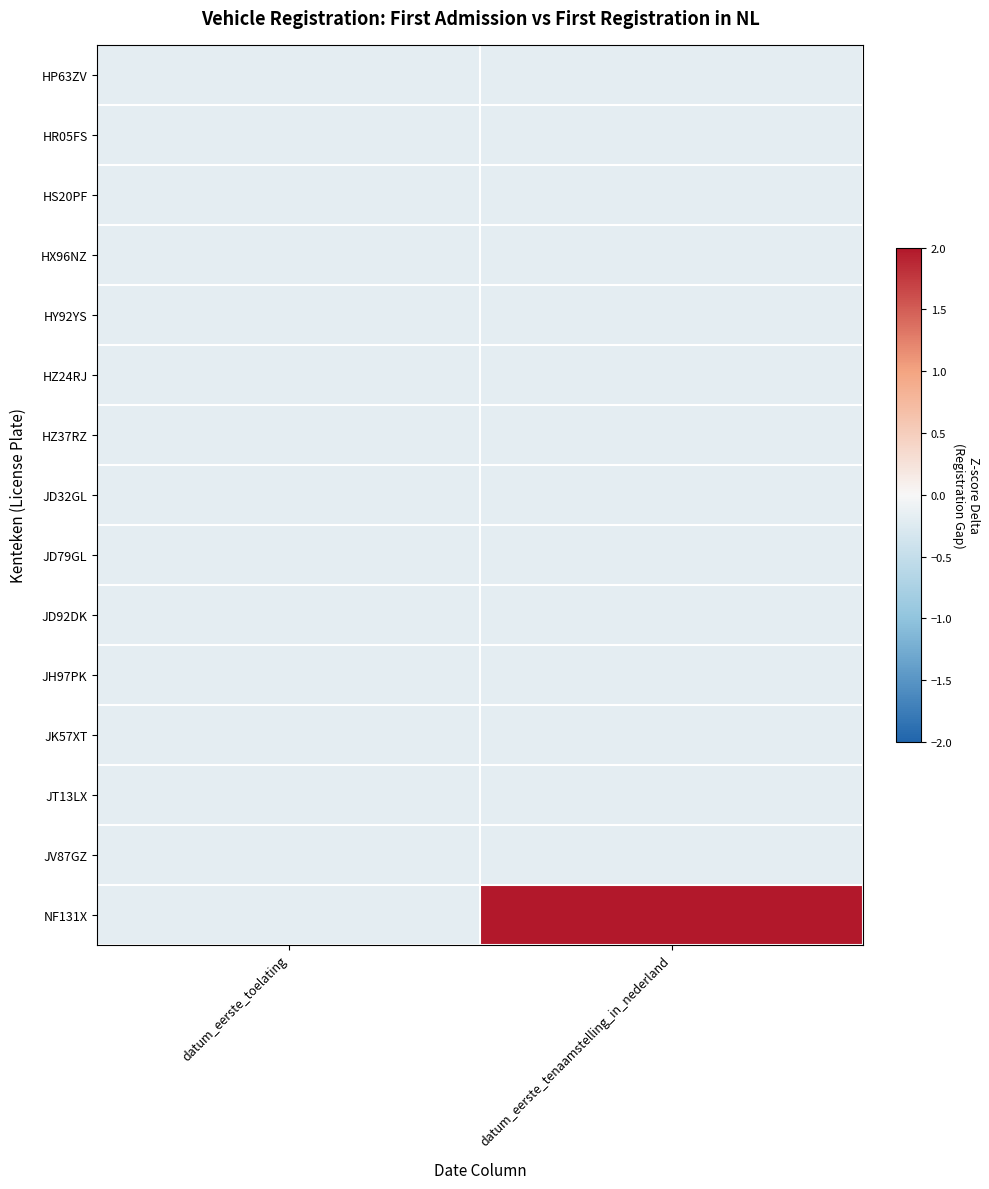

At how many categories does at least one series exceed 1?

1